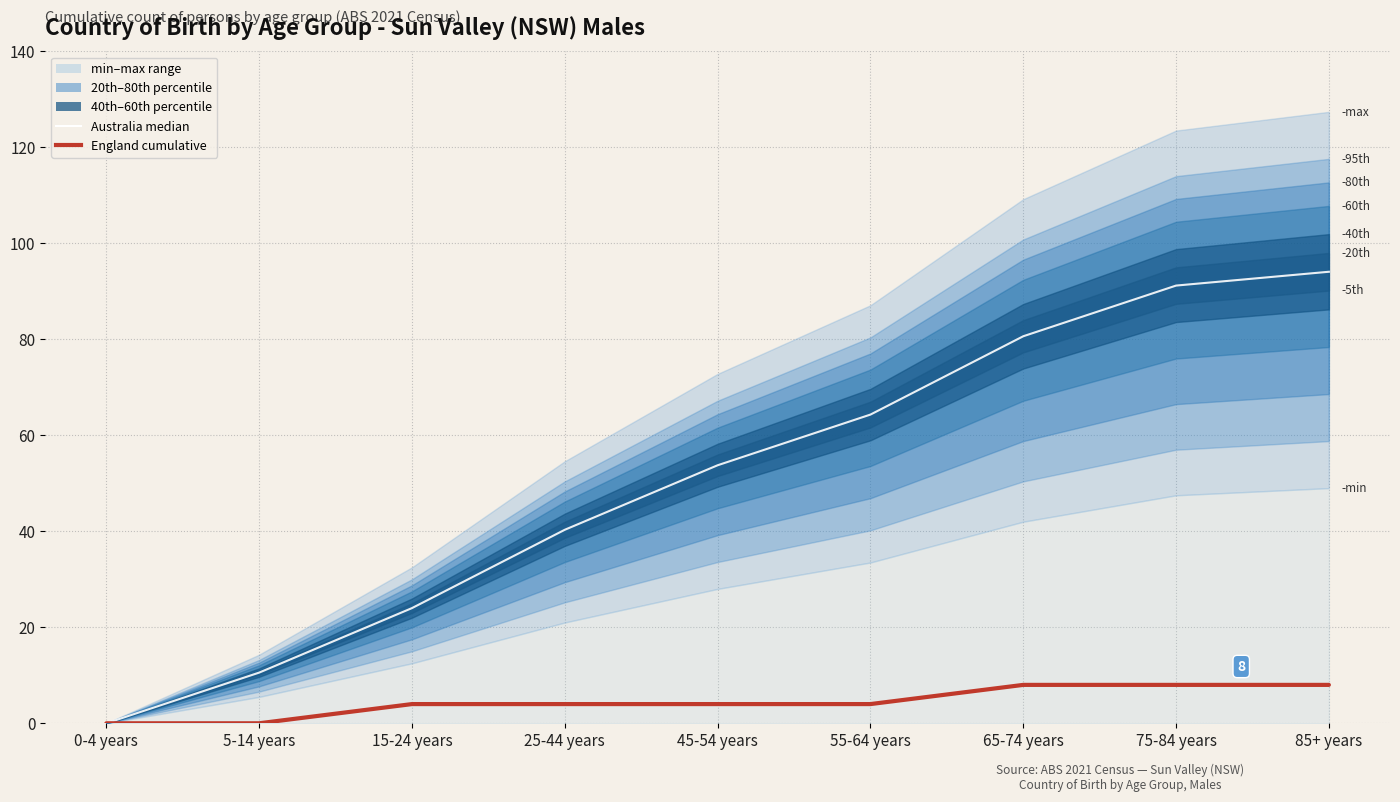

True or false: England (cumulative) has more than 2 points higher than both neighbors.

False